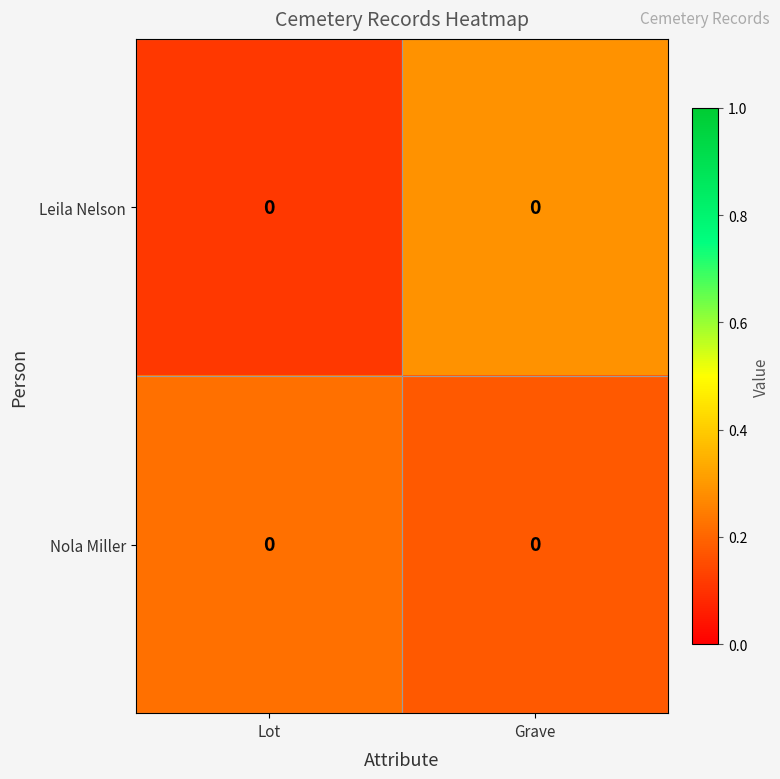

Between Lot and Grave, which series saw the biggest shift?

Leila Nelson